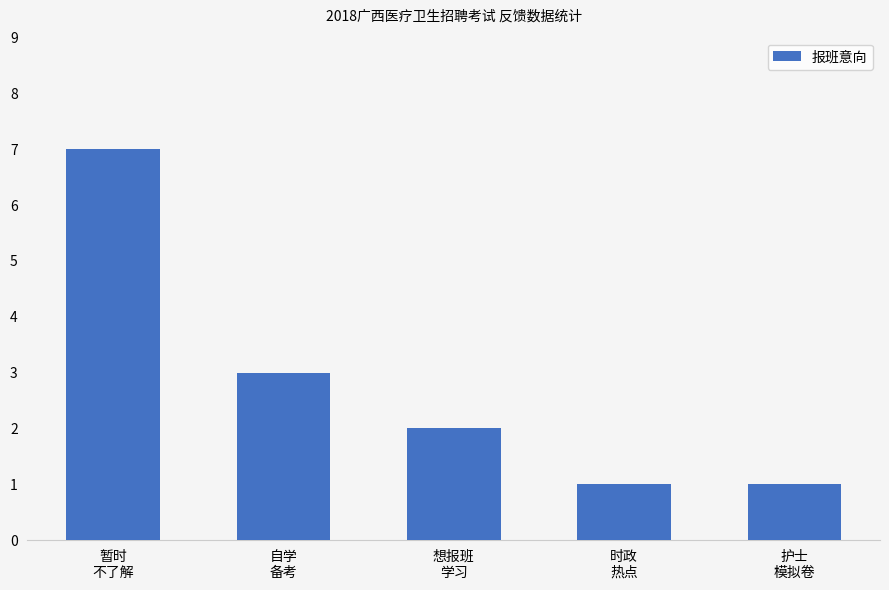

The chart shows a value of 12 at 暂时
不了解. True or false?

False